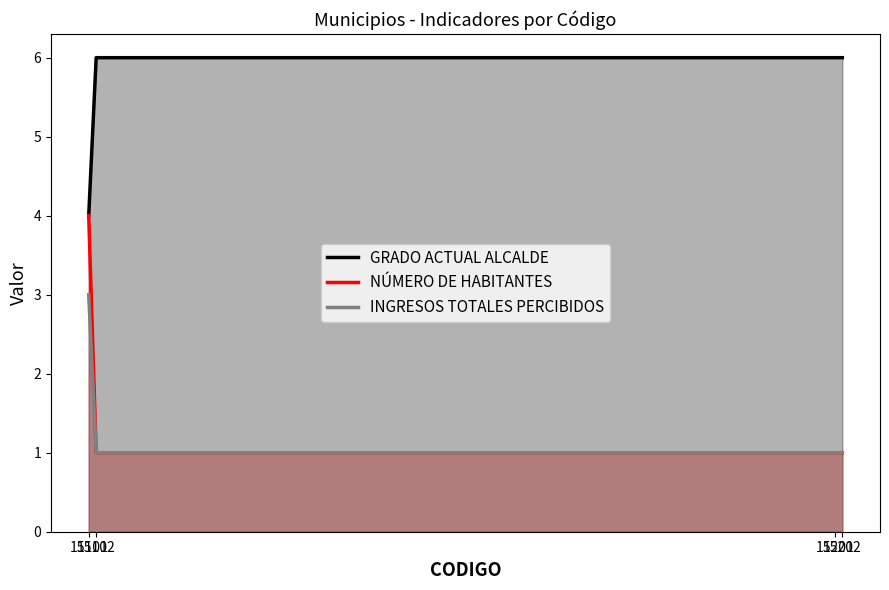

What is the total value across all series at 15101?

11